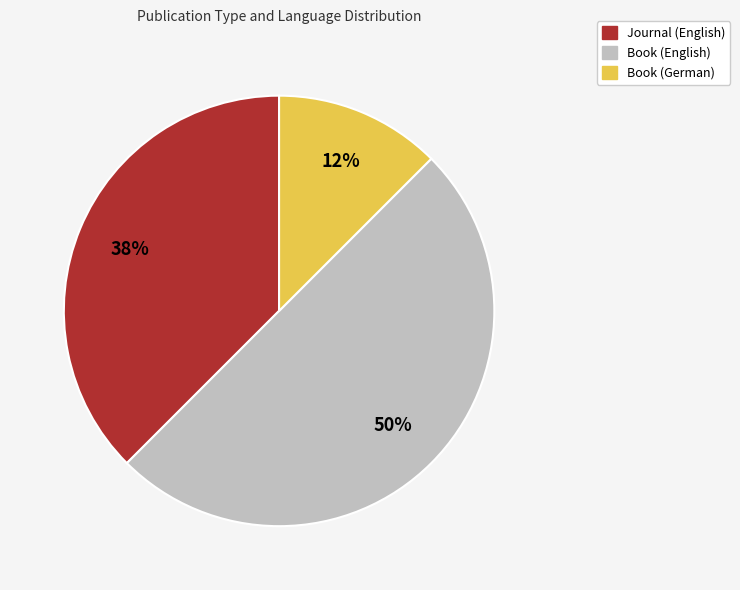

Count the number of slices in the pie.

3